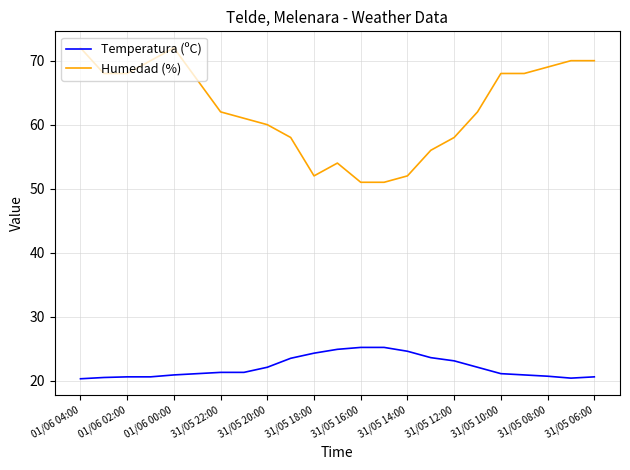

What is the greatest value displayed?

72.0